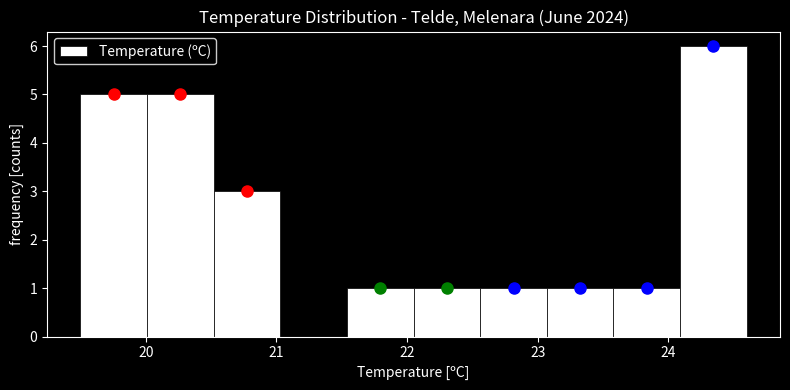

What is the height of the bar covering 22.56 to 23.07 on the x-axis? Neither the bar edges nor the heights are printed on the chart, so give them approximately, as read against the axes.

1